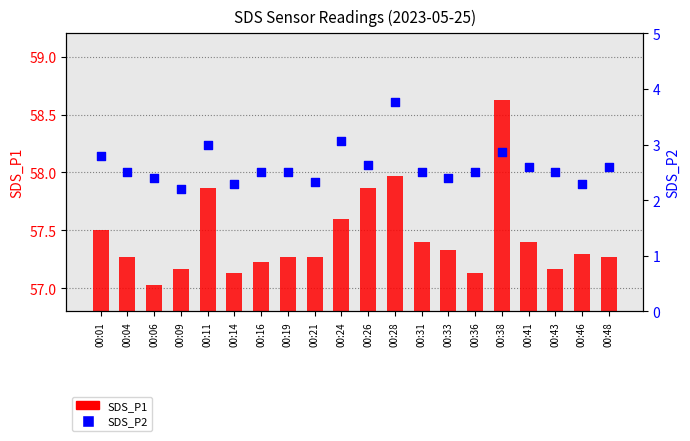

Is the value of SDS_P1 at 00:41 greater than the value of SDS_P2 at 00:26?

Yes